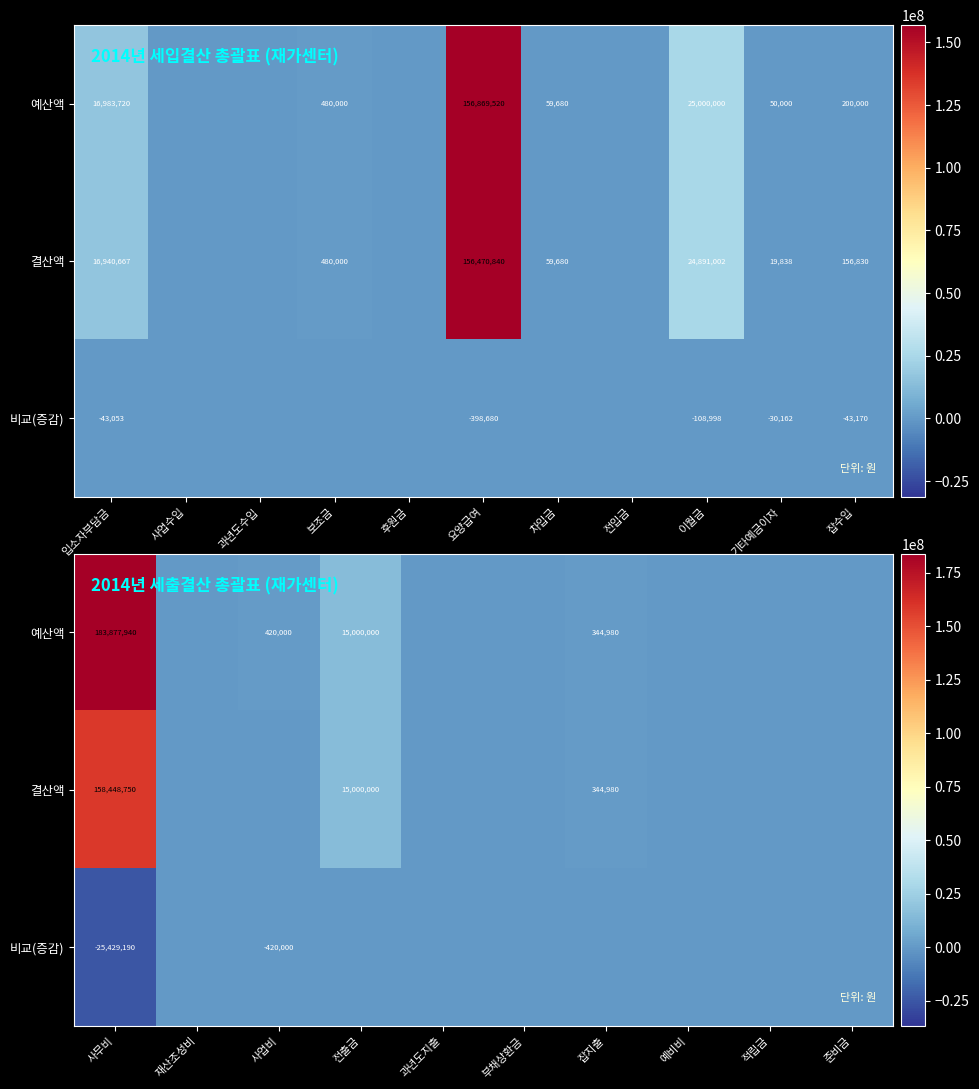

The value of 결산액 at 예비비 is 0. True or false?

True